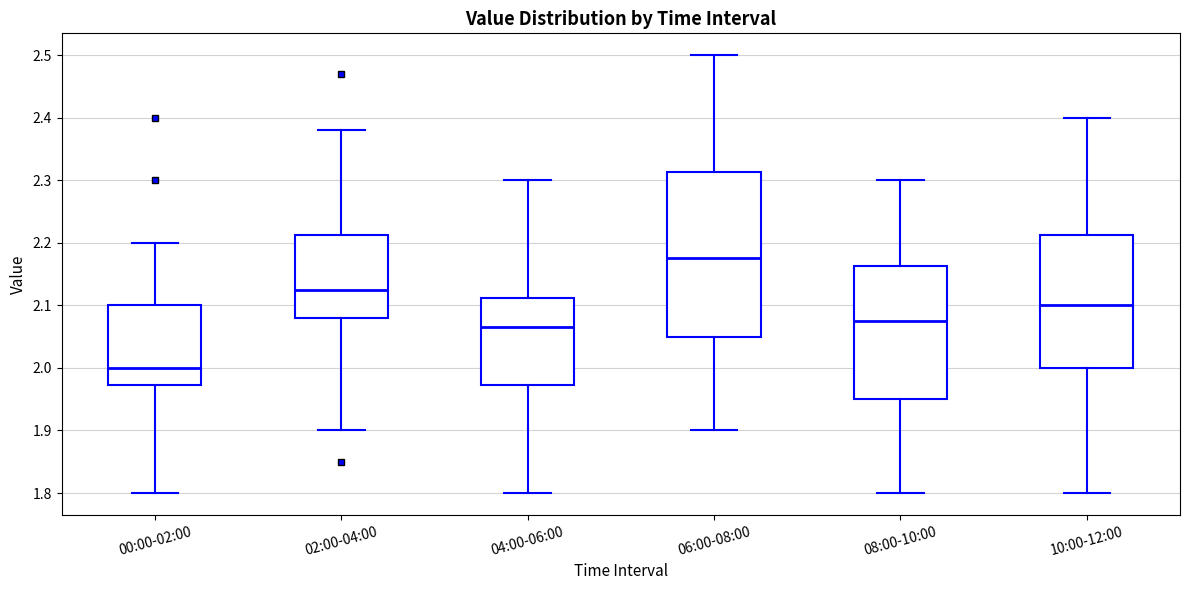

Which box is the tallest, from its lower edge to its upper edge?

06:00-08:00